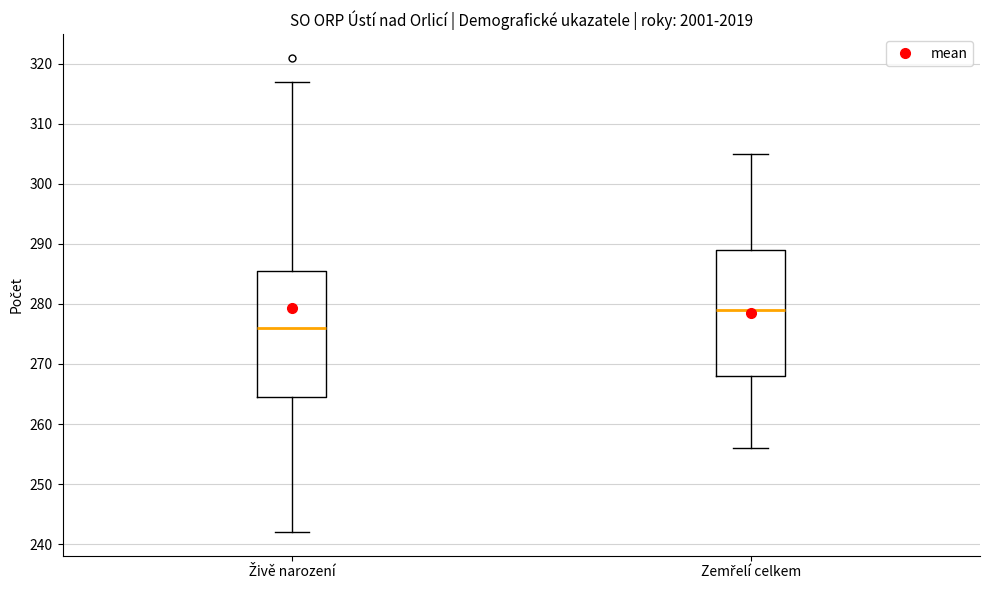

Reading left to right, read every box against the y-axis: the position of its median line, the range the box covers, and the ends of its whiskers. The values are not printed on the chart, so give them approximately, as read against the axis.

Živě narození: median 276, box 265 to 286, whiskers 242 to 317
Zemřelí celkem: median 279, box 268 to 289, whiskers 256 to 305